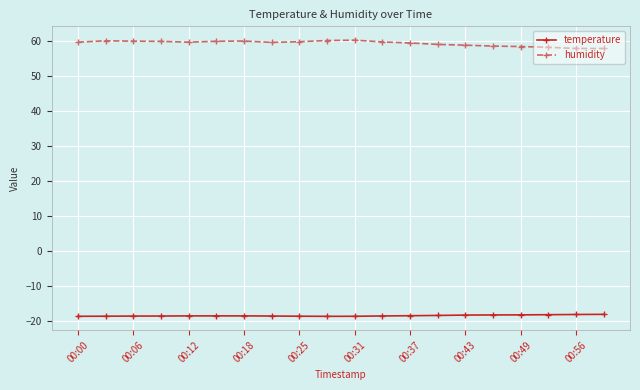

At how many categories does at least one series exceed 26?

20